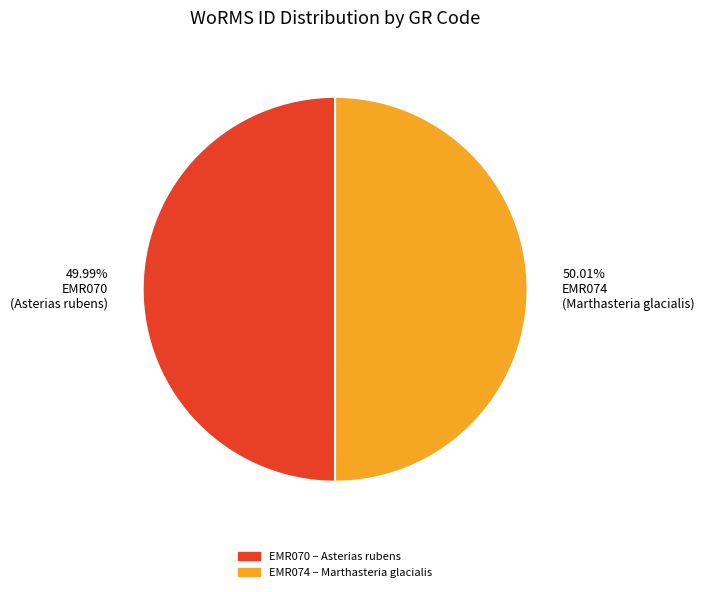

Is it true that EMR070 is 35% of the pie?

False